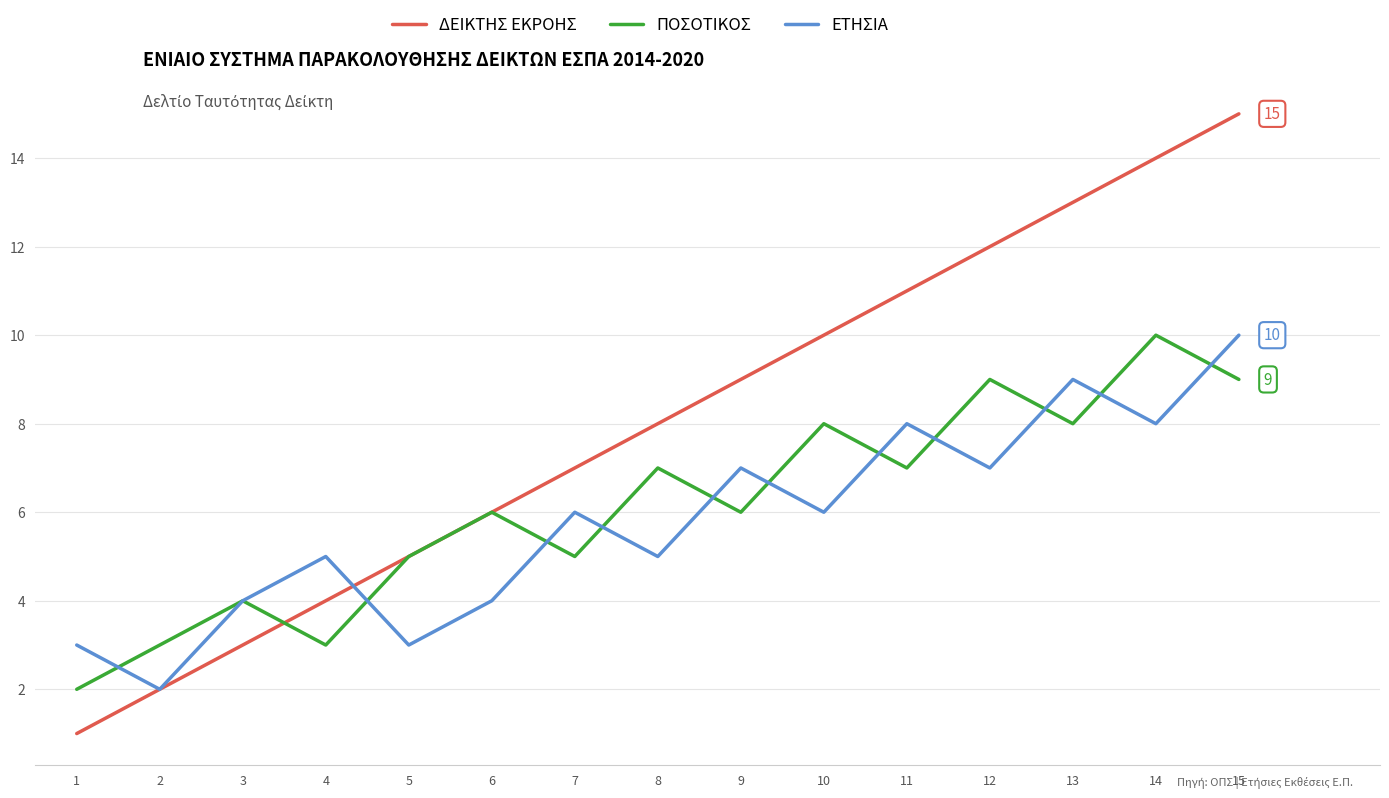

The ΠΟΣΟΤΙΚΟΣ series shows 14 at 13. True or false?

False